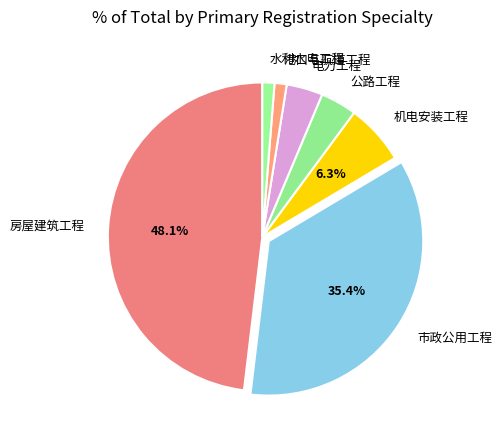

Is there a majority slice in this chart?

No